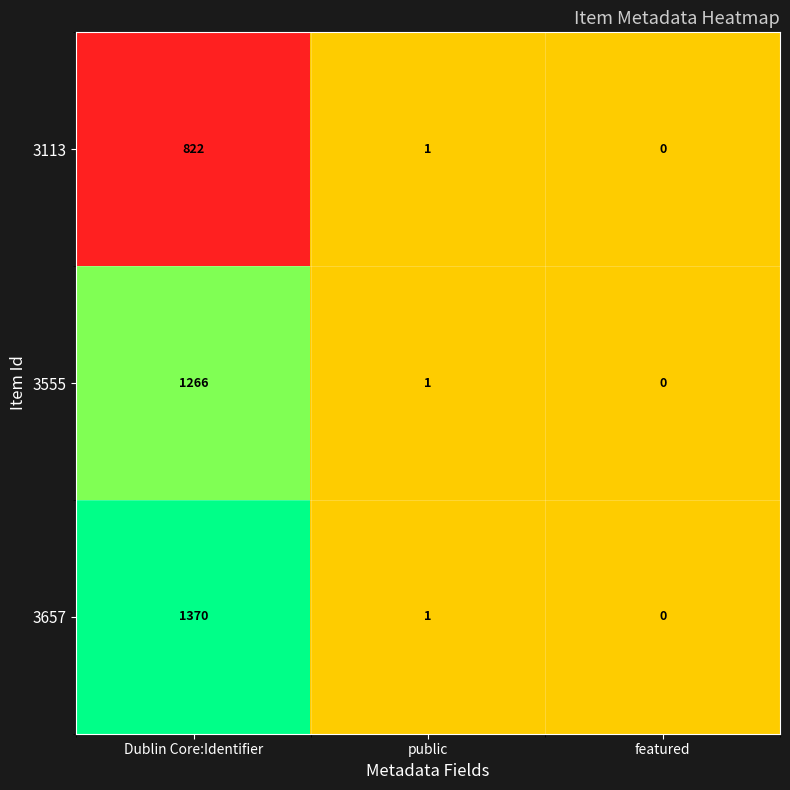

Which label corresponds to the smallest value in the chart?

featured